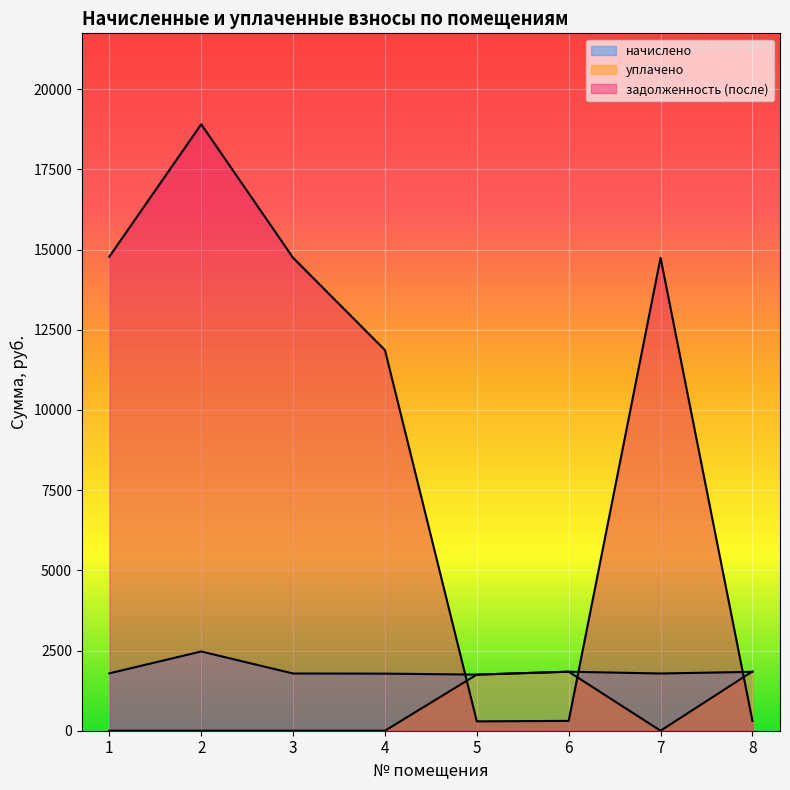

After their last crossing, which series has the higher values: задолженность (после) or уплачено?

уплачено